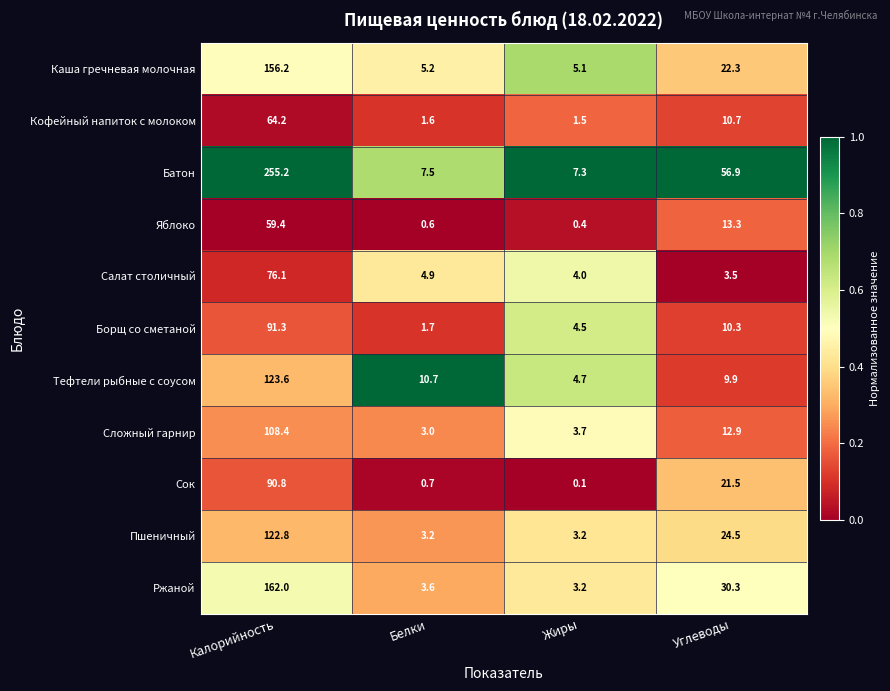

The Пшеничный series shows 3.2 at Белки. True or false?

True